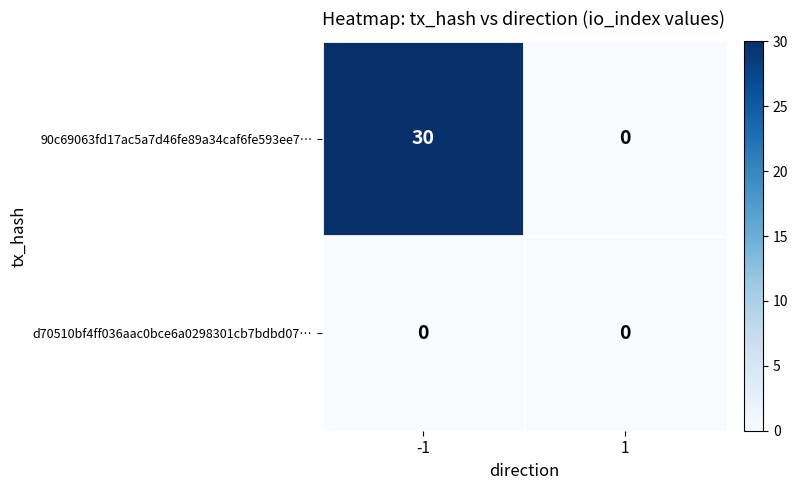

How many distinct data groups are displayed?

2